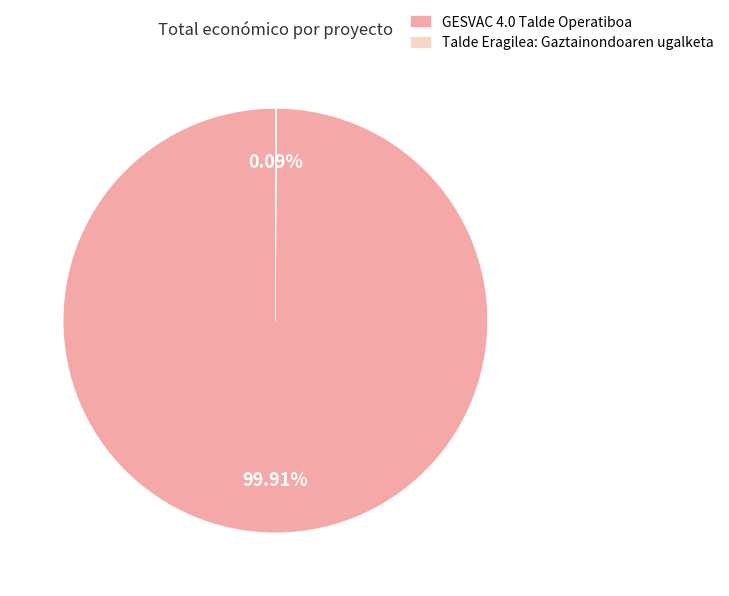

Is GESVAC 4.0 Talde Operatiboa the majority of the pie?

Yes